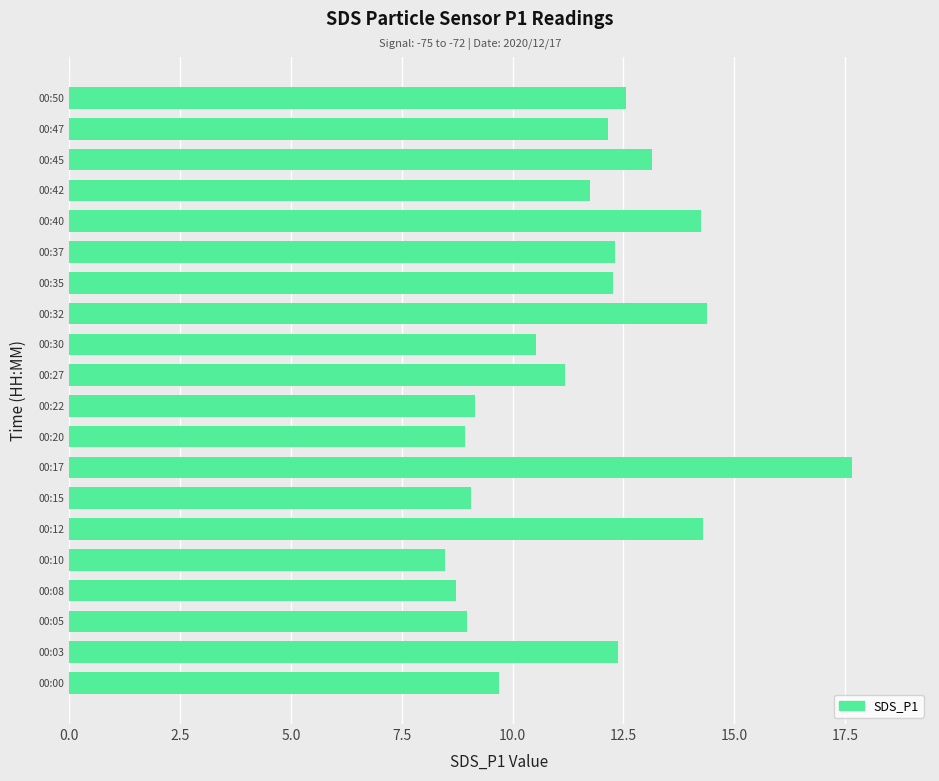

What is the sum of the values at 00:30 and 00:40?

24.8